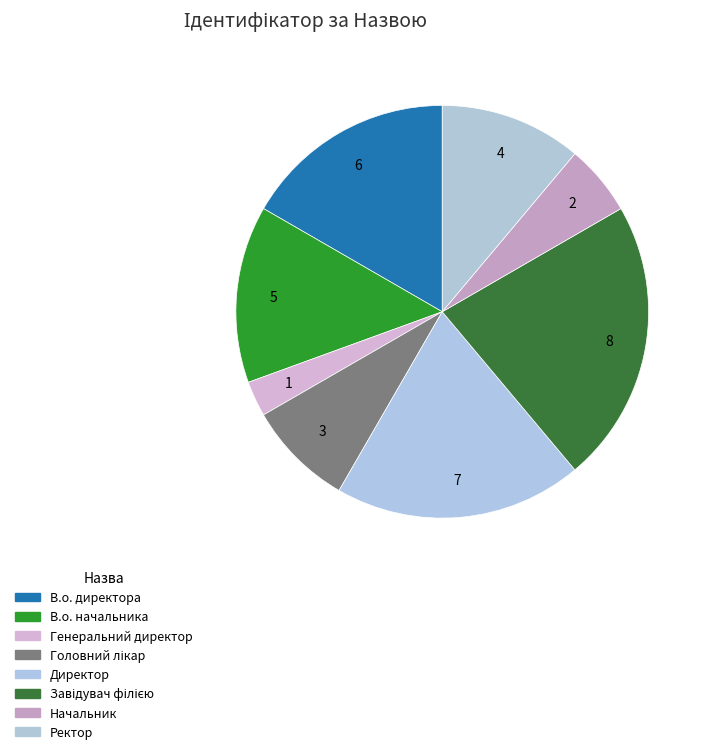

To the nearest percent, what is the average slice percentage?

12%